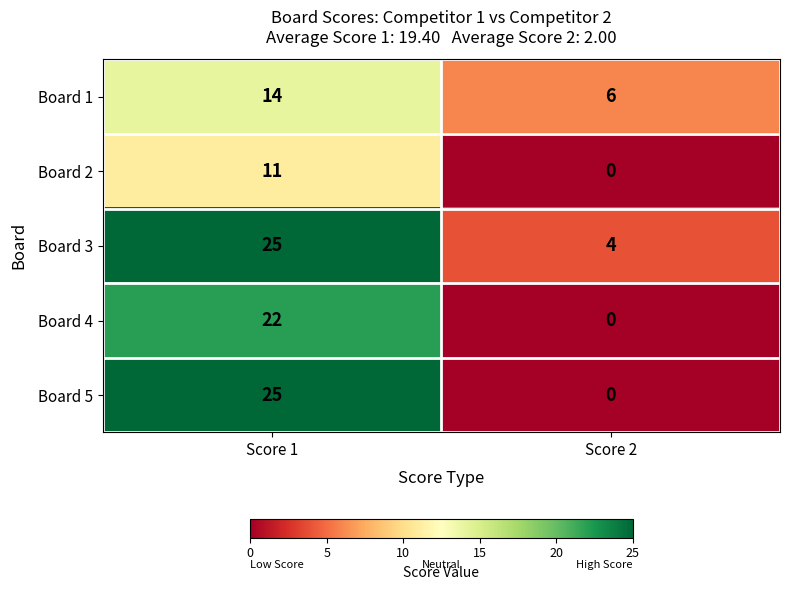

What is the spread (max minus min) of values at Score 2?

6